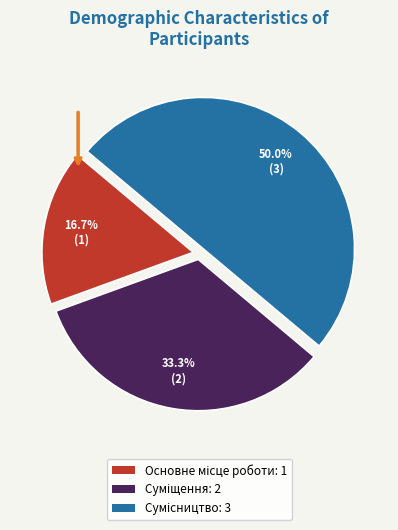

Count the number of slices in the pie.

3